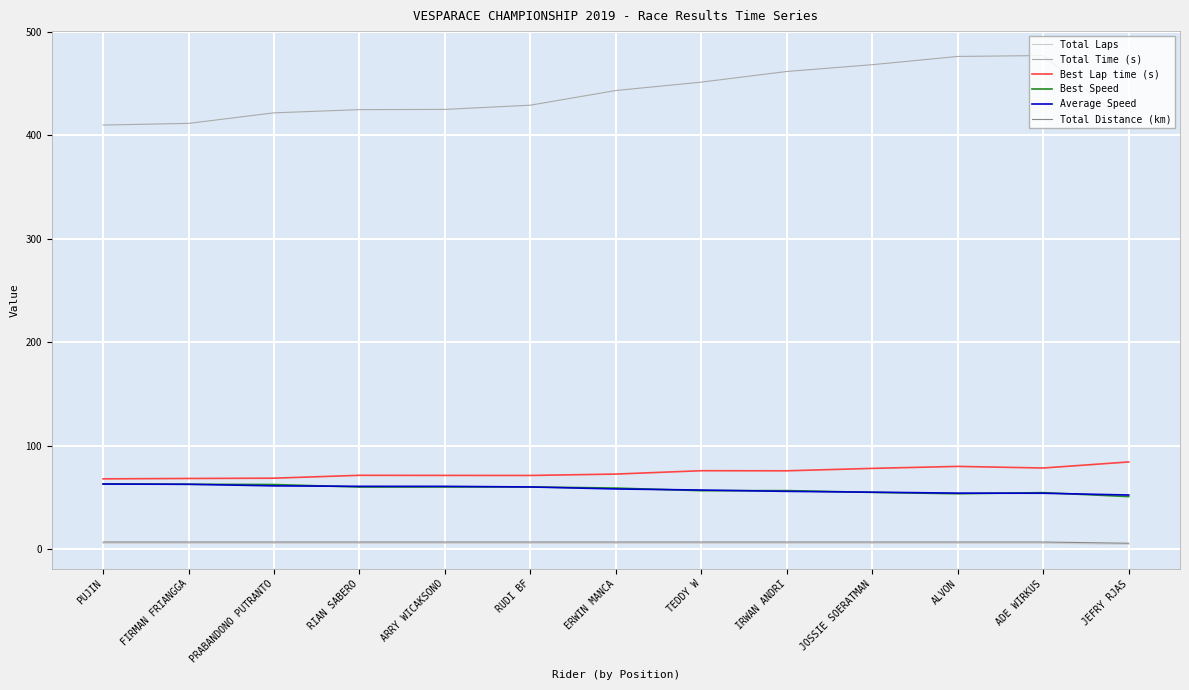

True or false: Best Speed and Total Time (s) intersect in this chart.

False